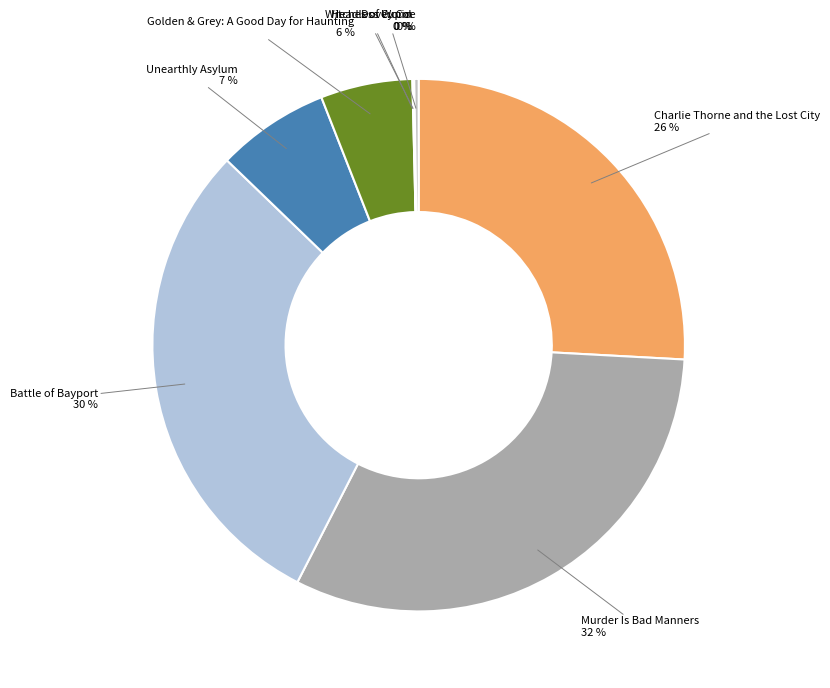

Which category has the biggest portion of the pie?

Murder Is Bad Manners